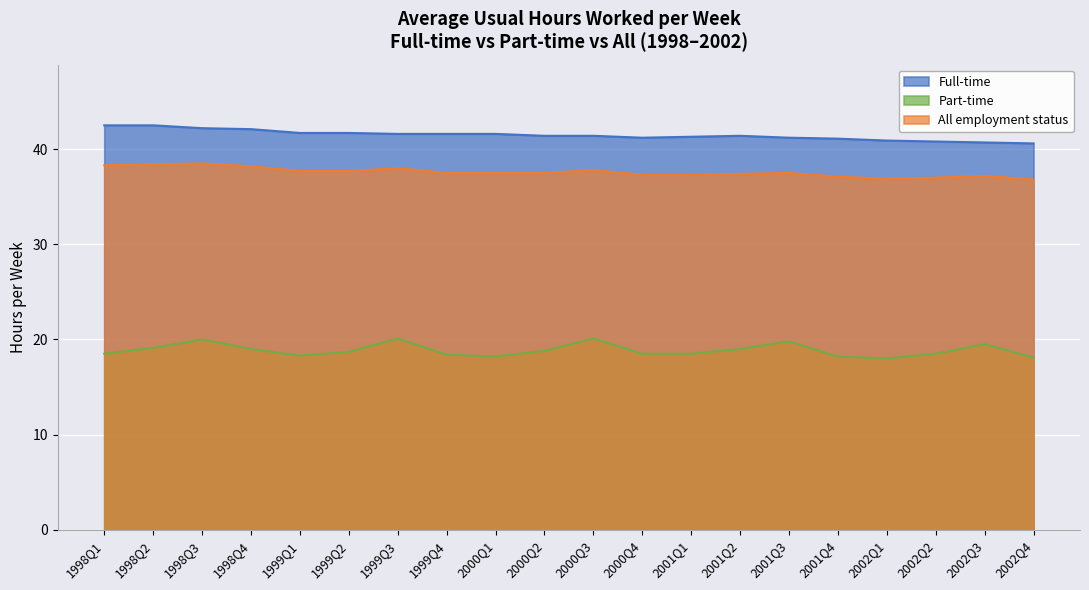

Which series changed the most between 2000Q4 and 2002Q3?

Part-time